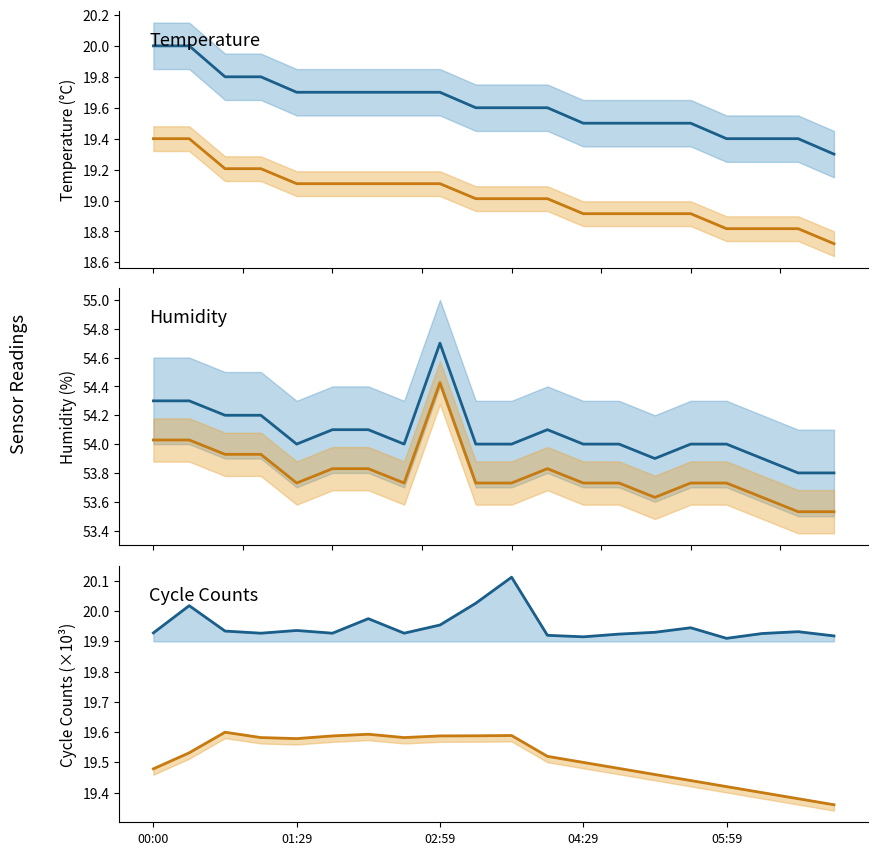

What is the total value across all series at 5?

186.3